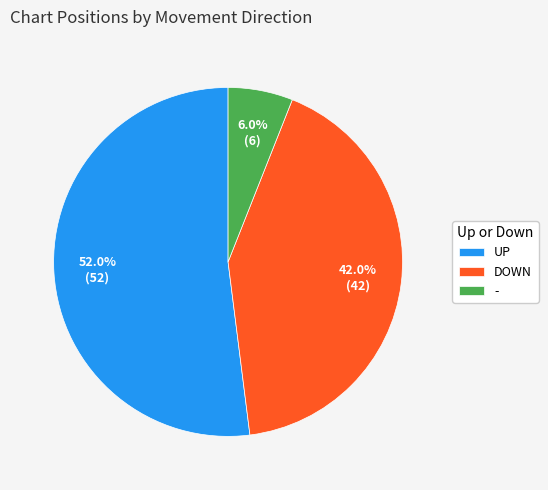

Rank the categories by value from lowest to highest.

-, DOWN, UP